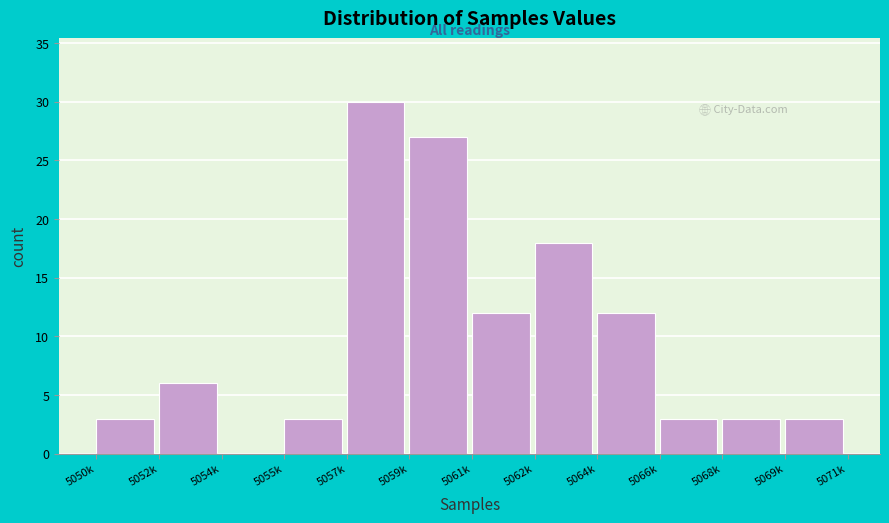

Reading left to right, what are all the values shown in this chart?

5050k=3	5052k=6	5054k=0	5055k=3	5057k=30	5059k=27	5061k=12	5062k=18	5064k=12	5066k=3	5068k=3	5069k=3